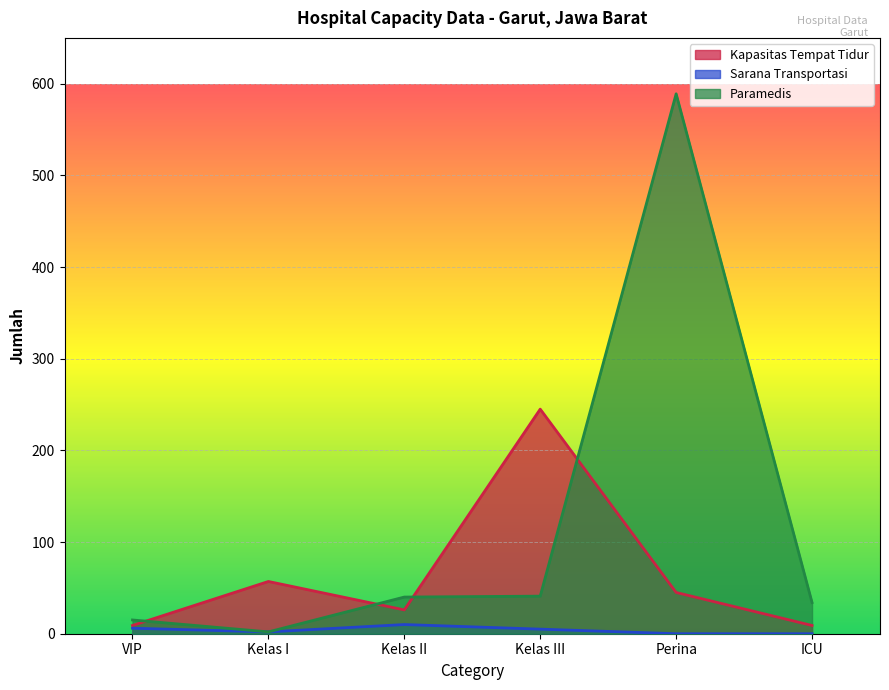

At which label does Kapasitas Tempat Tidur first exceed 45?

Kelas I